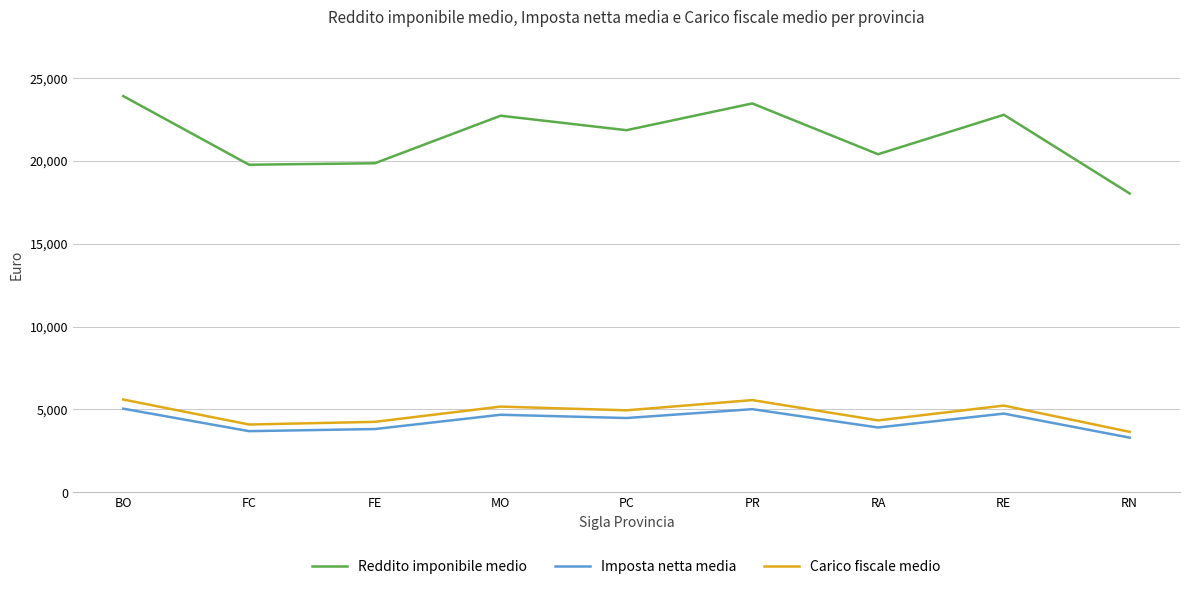

How many lines are shown in the chart?

3